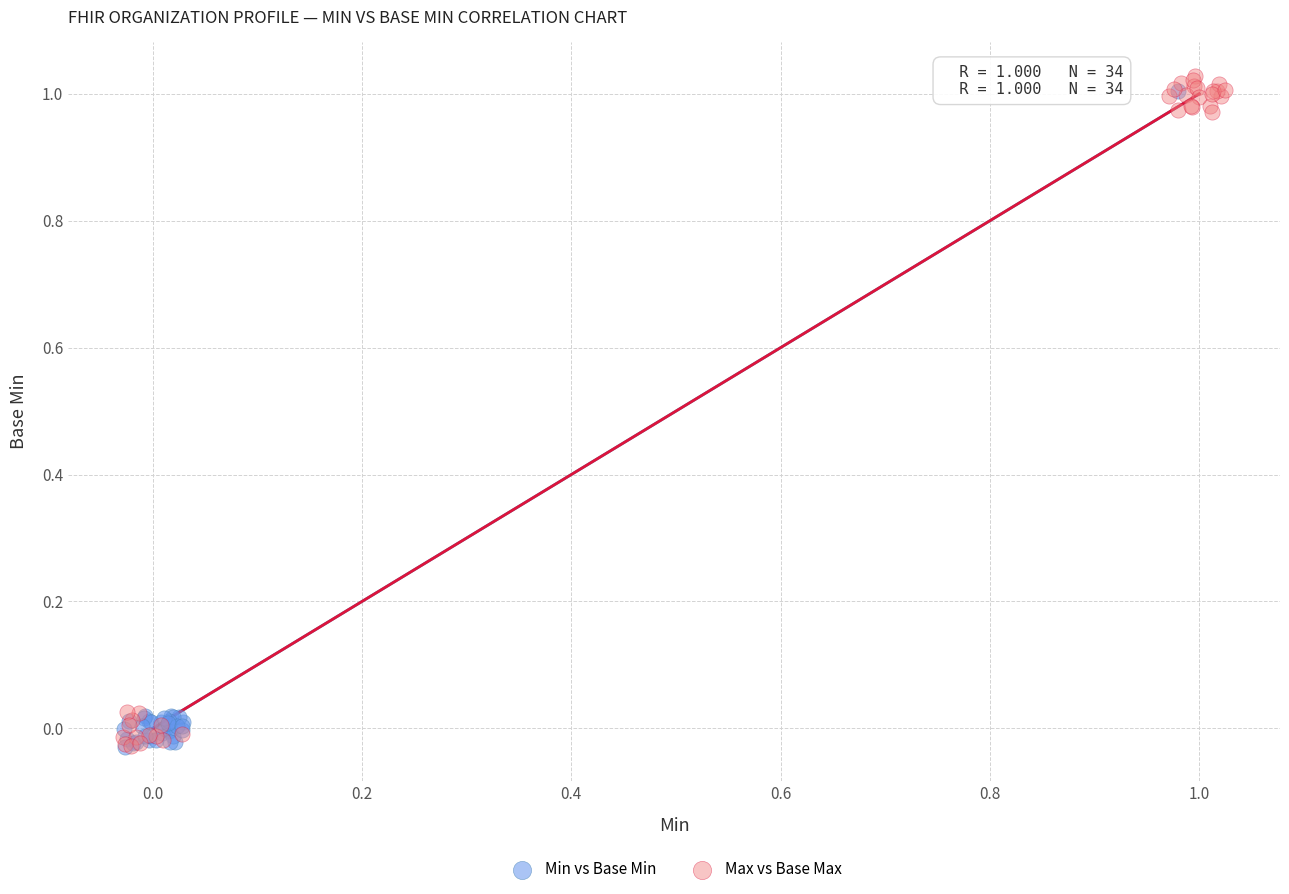

What are all the series names shown in the legend?

Min vs Base Min, Max vs Base Max